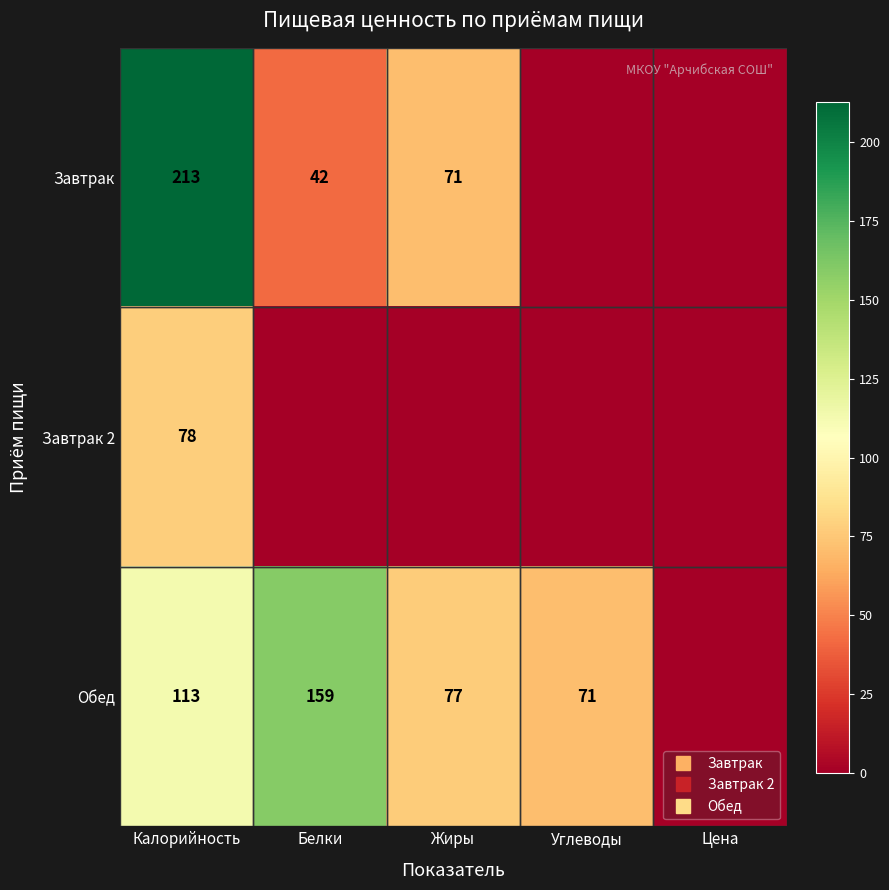

Which series has the largest range (max minus min)?

Завтрак